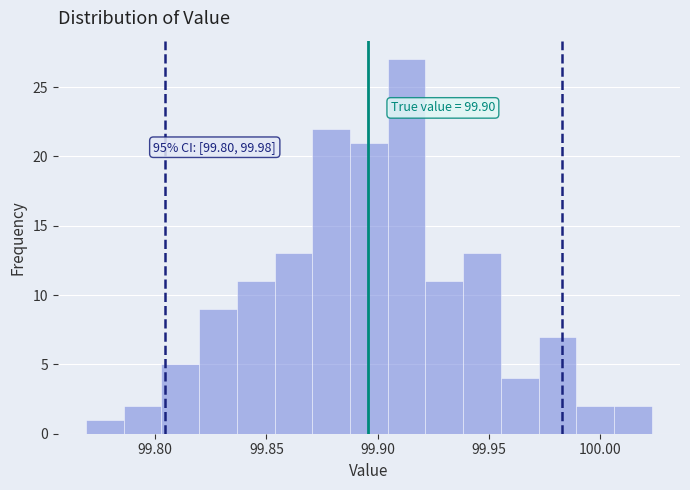

Read against the x-axis, roughly where is the centre of the tallest bar?

99.915